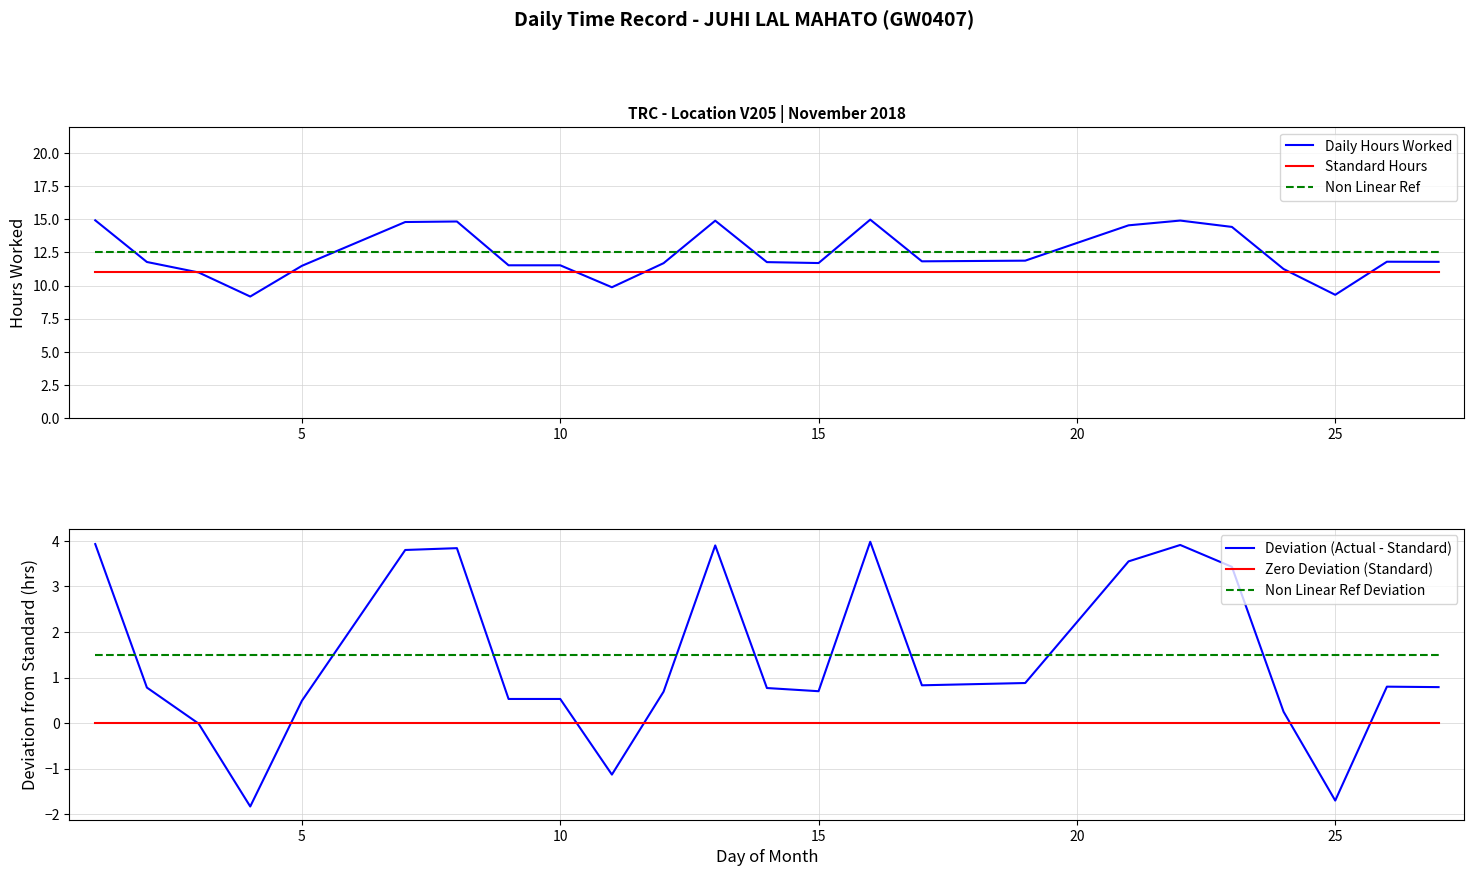

What is the highest value of the Daily Hours Worked series?

15.0